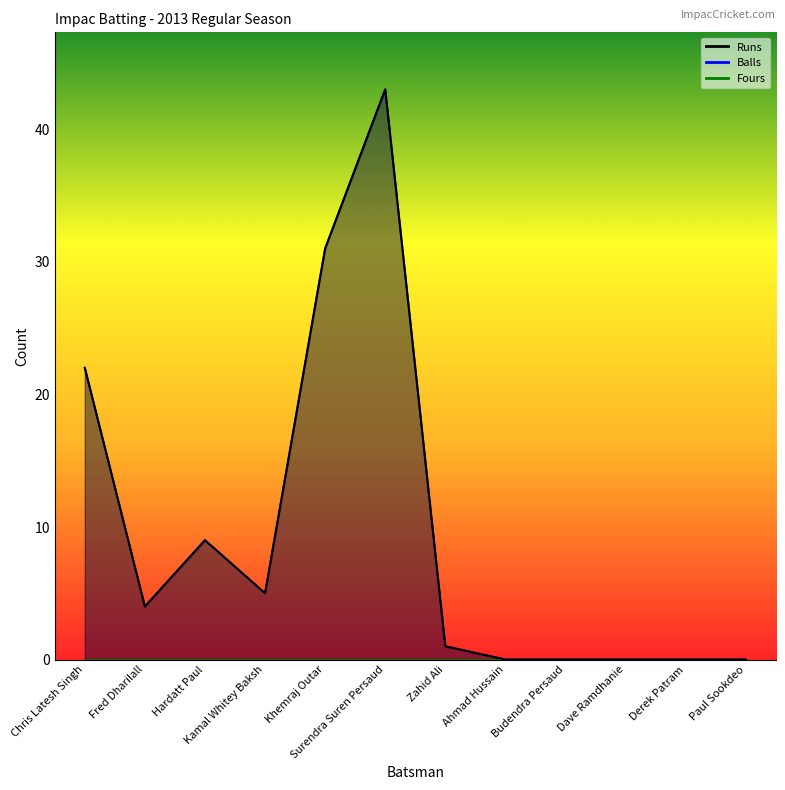

Reading left to right, transcribe all the data shown in this chart.

Runs: Chris Latesh Singh=22	Fred Dharilall=4	Hardatt Paul=9	Kamal Whitey Baksh=5	Khemraj Outar=31	Surendra Suren Persaud=43	Zahid Ali=1	Ahmad Hussain=0	Budendra Persaud=0	Dave Ramdhanie=0	Derek Patram=0	Paul Sookdeo=0
Balls: Chris Latesh Singh=22	Fred Dharilall=4	Hardatt Paul=9	Kamal Whitey Baksh=5	Khemraj Outar=31	Surendra Suren Persaud=43	Zahid Ali=1	Ahmad Hussain=0	Budendra Persaud=0	Dave Ramdhanie=0	Derek Patram=0	Paul Sookdeo=0